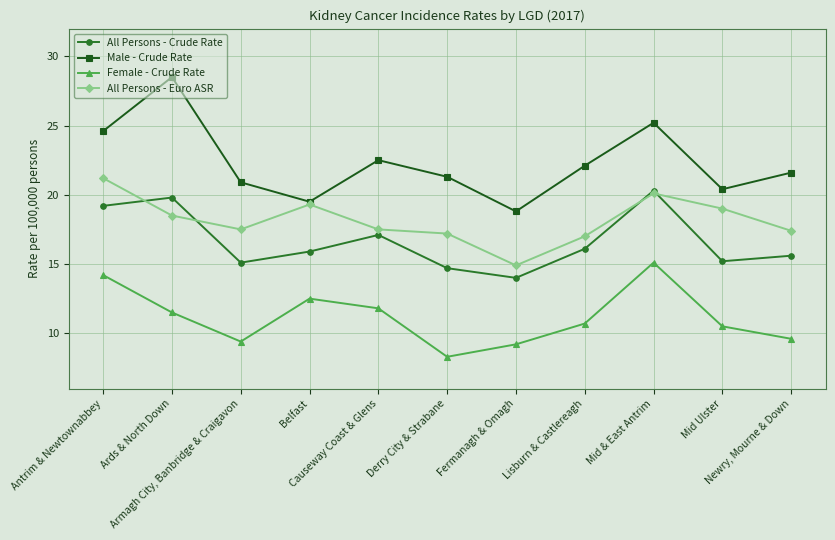

What are all the series names shown in the legend?

All Persons - Crude Rate, Male - Crude Rate, Female - Crude Rate, All Persons - Euro ASR